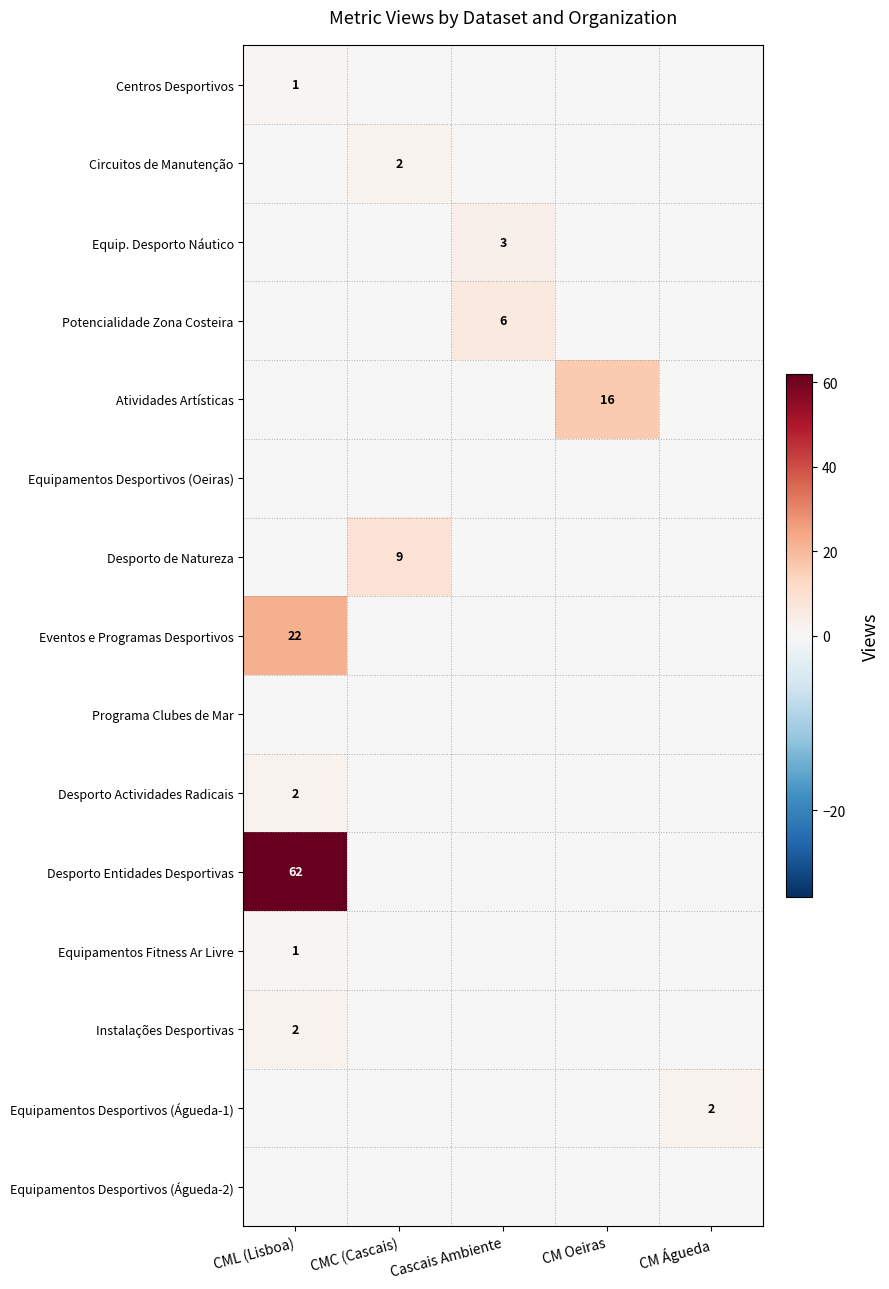

Which has a higher value, Cascais Ambiente or CM Oeiras?

Cascais Ambiente